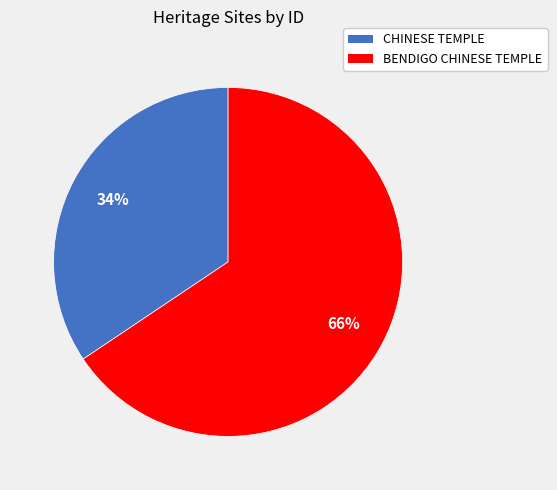

Is it true that BENDIGO CHINESE TEMPLE is 55% of the pie?

False